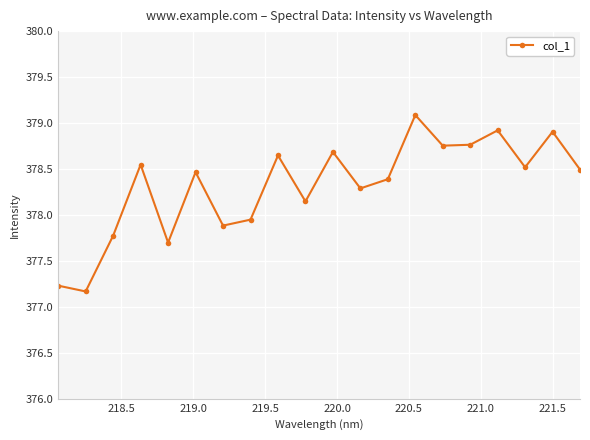

What is the sum of all values?

7566.3